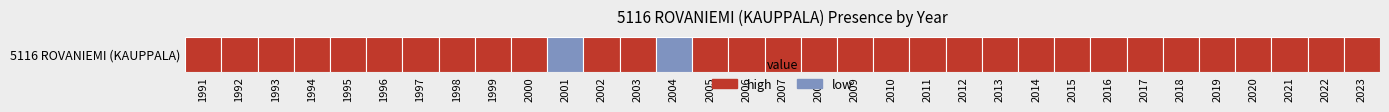

How many data points are less than 1?

2